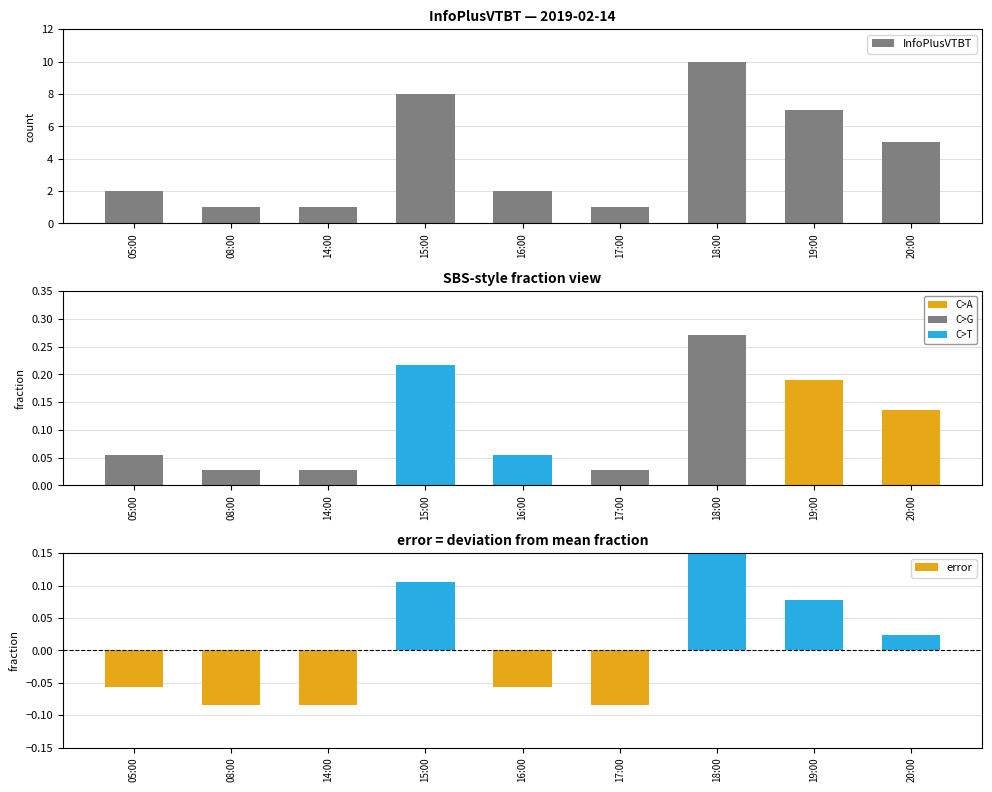

What is the change in value from 14:00 to 20:00?

+4